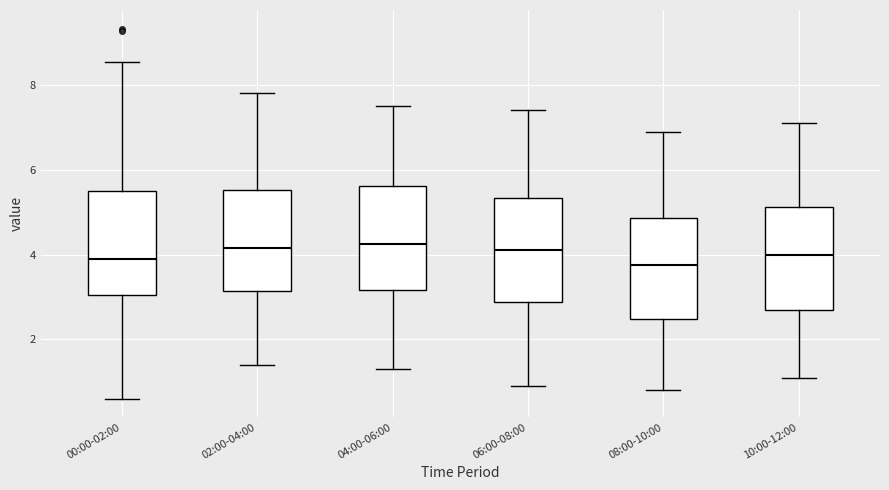

Reading left to right, transcribe this box plot: for each box, give where its median line is, the range the box spans, and where its two whiskers end, as read against the y-axis. The values are not printed on the chart, so give them approximately, as read against the axis.

00:00-02:00: median 4.0, box 3.0 to 5.4, whiskers 0.6 to 8.6
02:00-04:00: median 4.2, box 3.2 to 5.6, whiskers 1.4 to 7.8
04:00-06:00: median 4.2, box 3.2 to 5.6, whiskers 1.4 to 7.6
06:00-08:00: median 4.2, box 2.8 to 5.4, whiskers 1.0 to 7.4
08:00-10:00: median 3.8, box 2.4 to 4.8, whiskers 0.8 to 7.0
10:00-12:00: median 4.0, box 2.8 to 5.2, whiskers 1.2 to 7.2